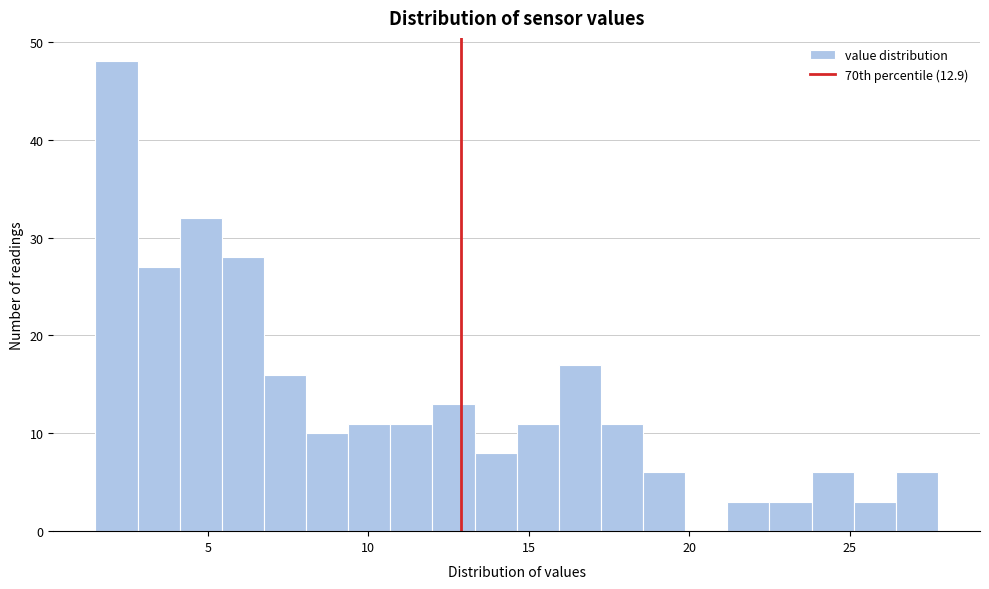

Around what value on the x-axis is the tallest bar? Give the approximate position of its centre, as read against the axis.

2.0